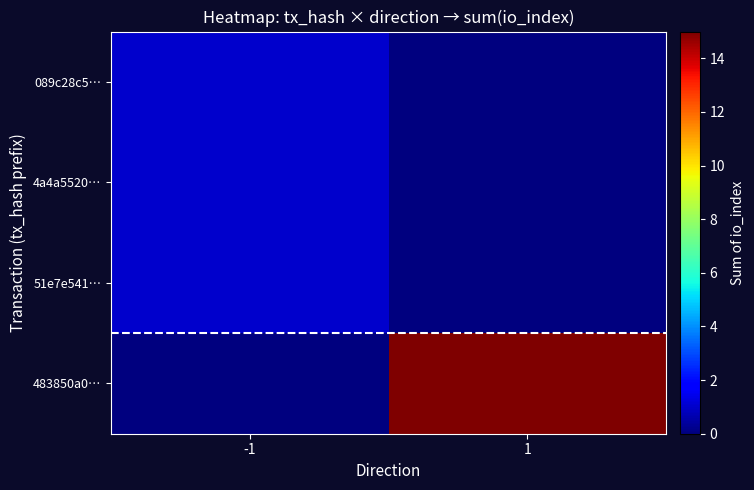

Which category has the highest value across all series?

1